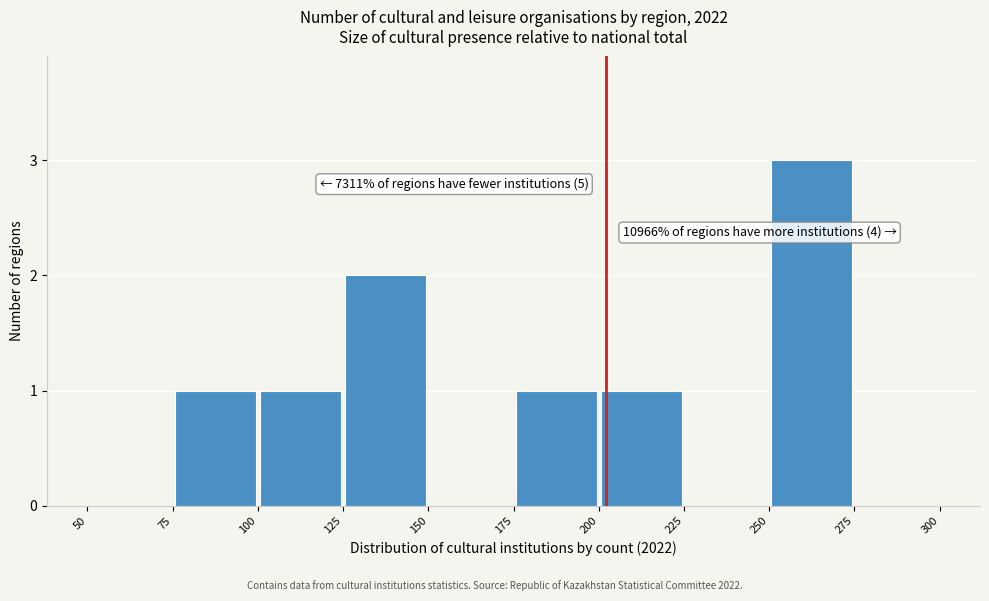

Over which range of the x-axis is the bar tallest?

250 to 275